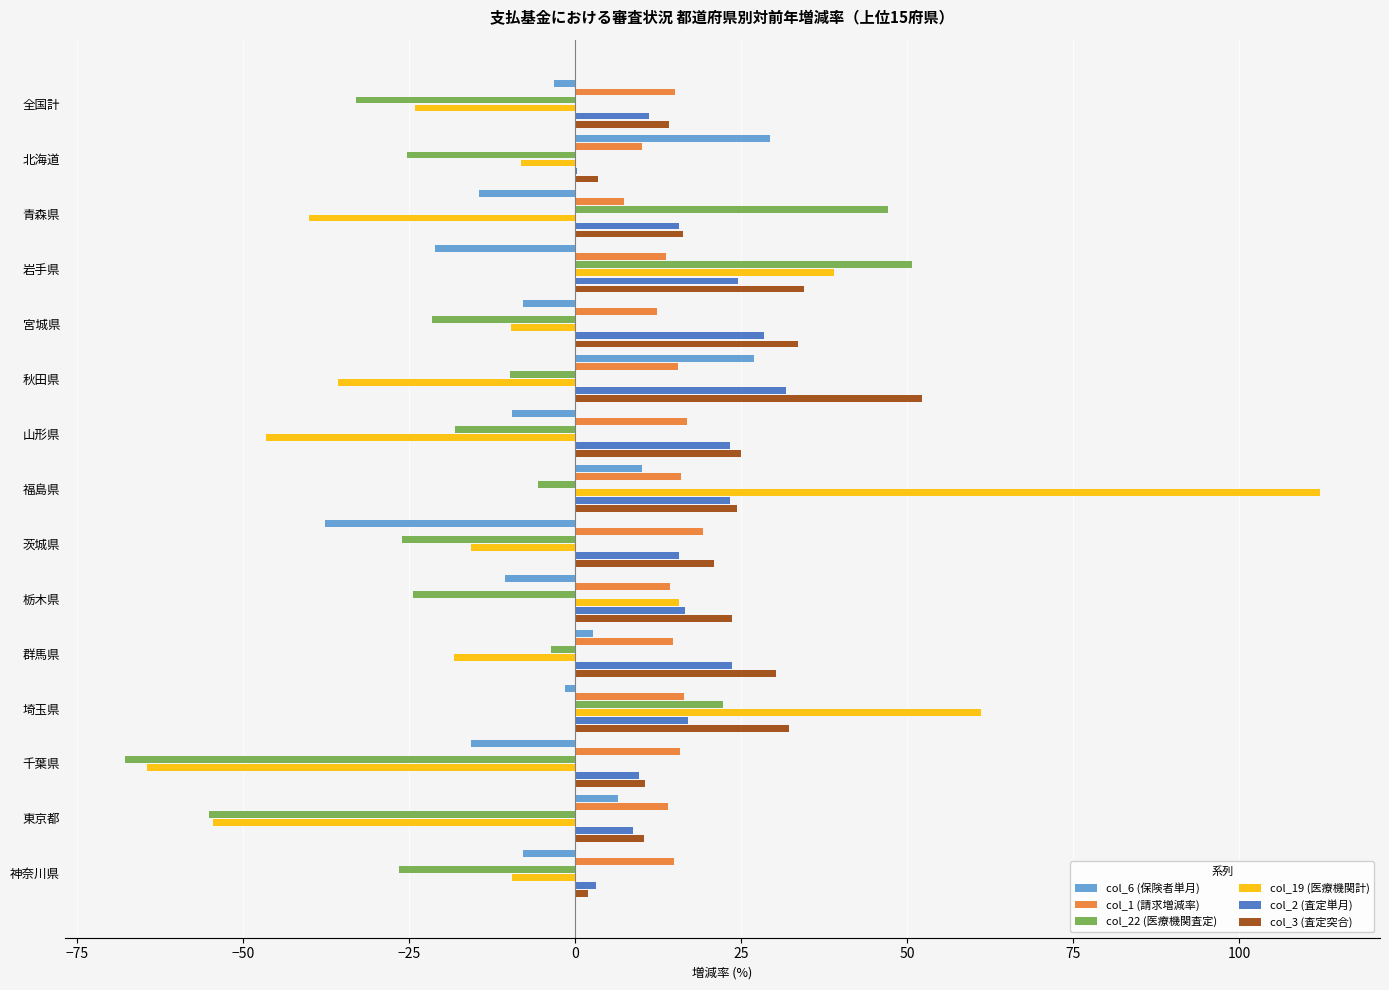

What is the maximum value for col_19 (医療機関計)?

112.2